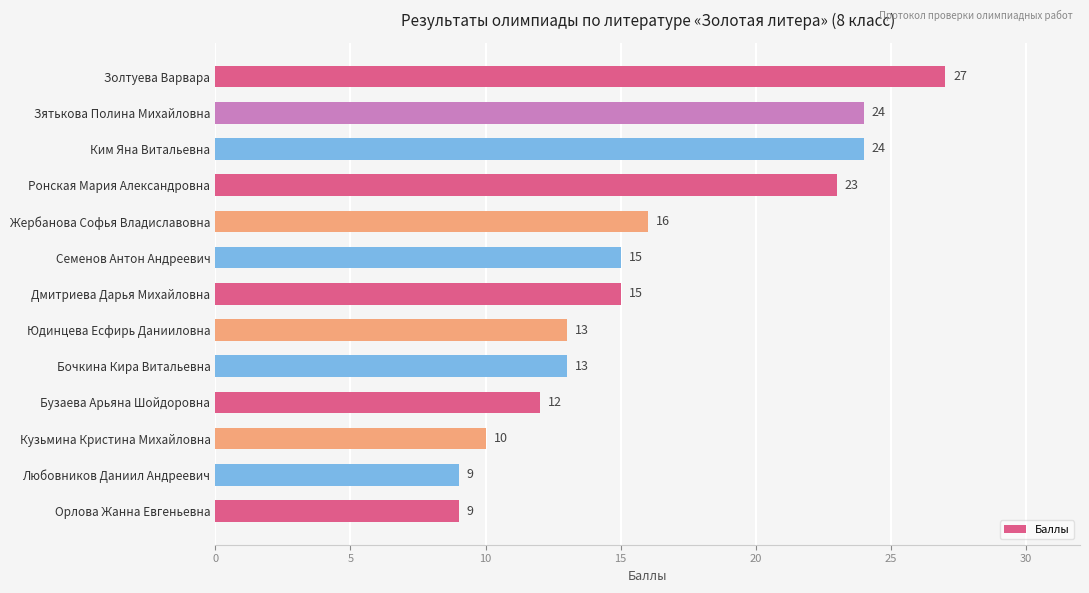

Between Любовников Даниил Андреевич and Жербанова Софья Владиславовна, which is larger?

Жербанова Софья Владиславовна